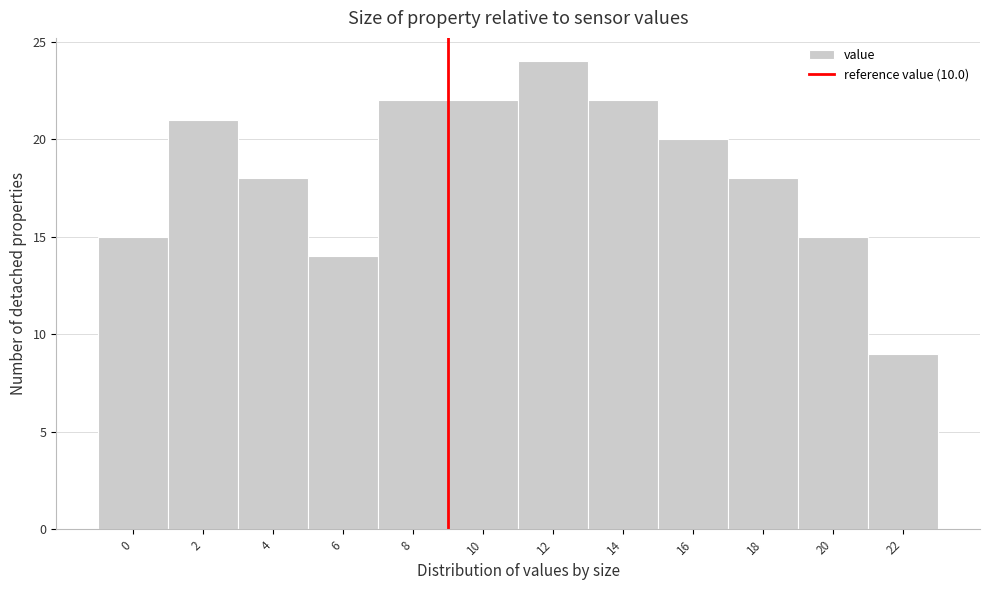

Reading left to right, what are all the values shown in this chart?

15	21	18	14	22	22	24	22	20	18	15	9